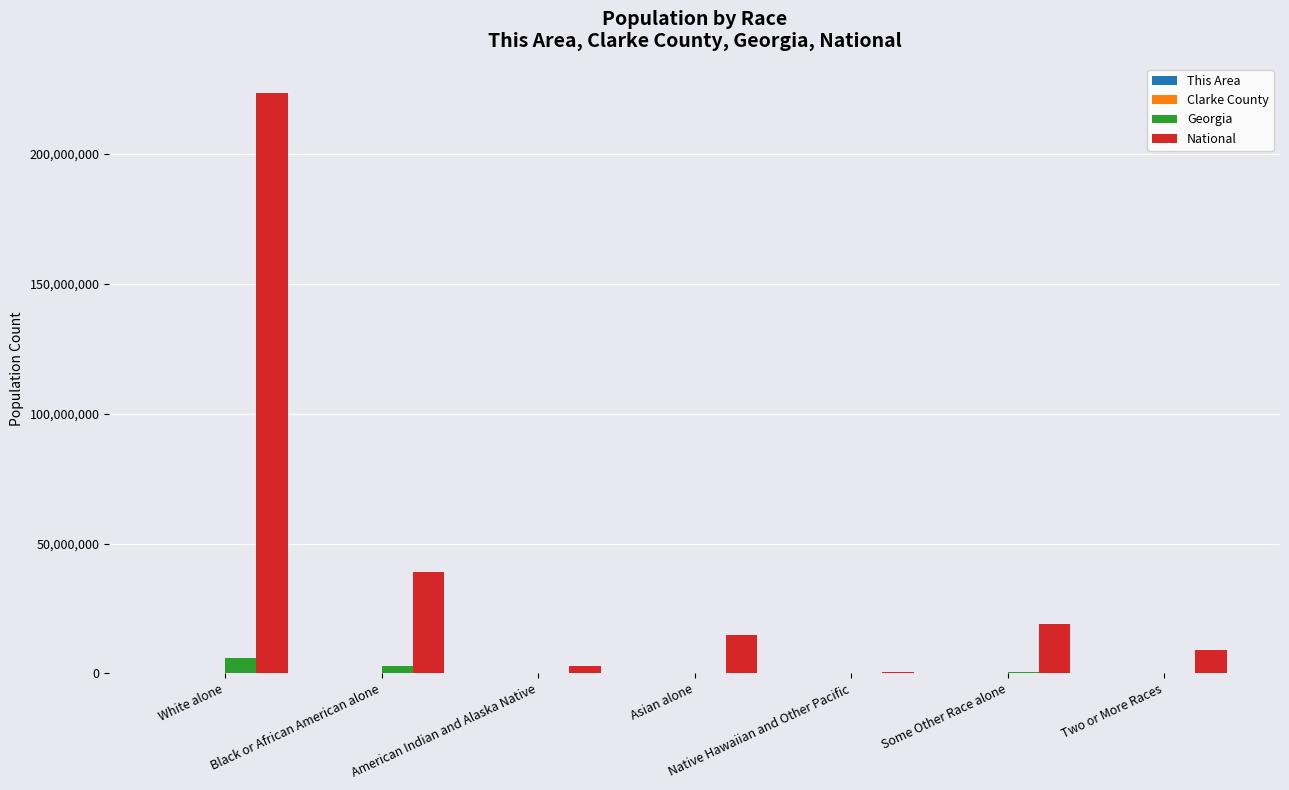

What is the maximum value for National?

223553265